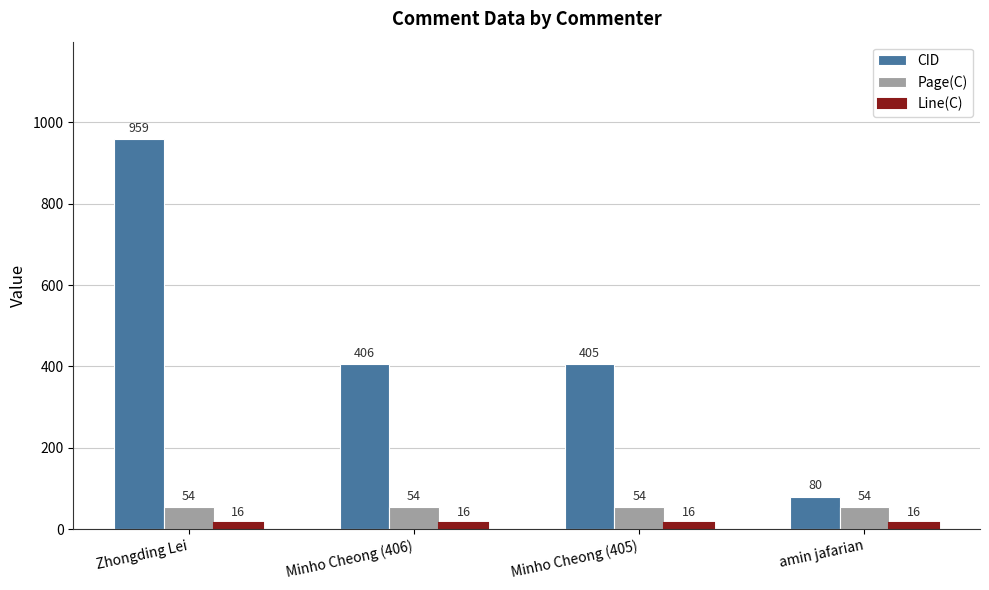

At how many categories does at least one series exceed 109?

3